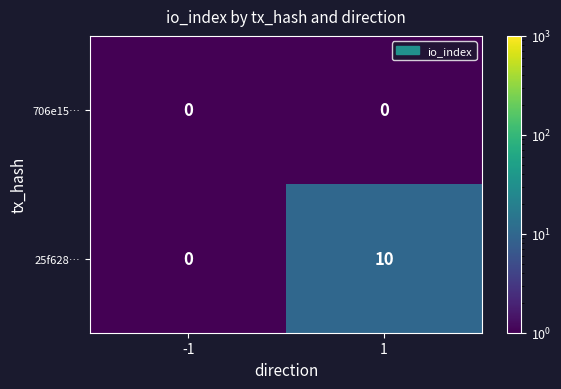

Which series has the largest range (max minus min)?

25f628…